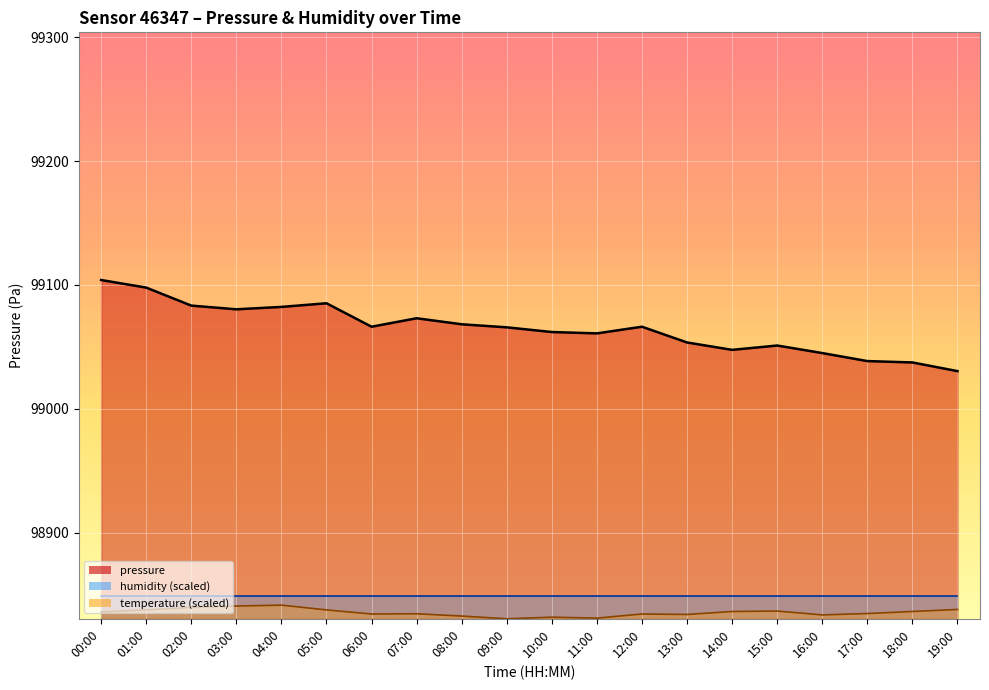

How many values in the temperature series are below 98835?

10